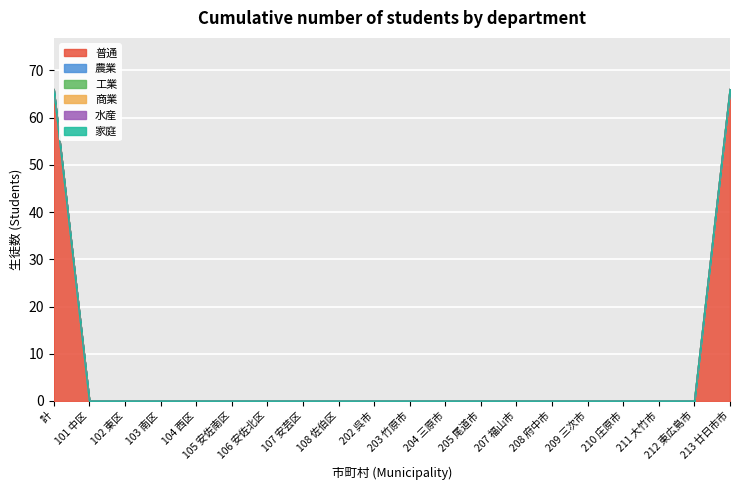

Reading right to left, what are all the values shown in this chart?

普通: 66	0	0	0	0	0	0	0	0	0	0	0	0	0	0	0	0	0	0	66
農業: 0	0	0	0	0	0	0	0	0	0	0	0	0	0	0	0	0	0	0	0
工業: 0	0	0	0	0	0	0	0	0	0	0	0	0	0	0	0	0	0	0	0
商業: 0	0	0	0	0	0	0	0	0	0	0	0	0	0	0	0	0	0	0	0
水産: 0	0	0	0	0	0	0	0	0	0	0	0	0	0	0	0	0	0	0	0
家庭: 0	0	0	0	0	0	0	0	0	0	0	0	0	0	0	0	0	0	0	0